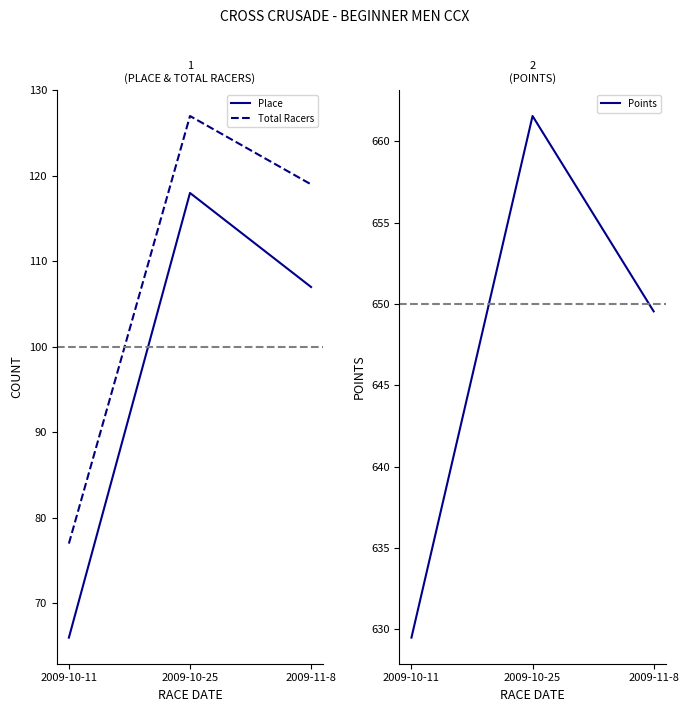

How many lines are shown in the chart?

3